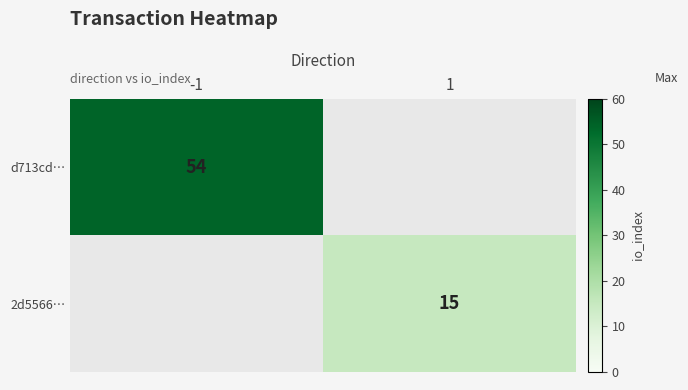

Between 1 and -1, which is larger?

-1